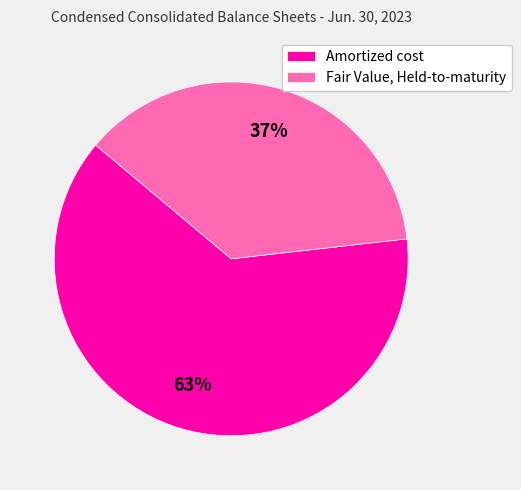

What is the smallest slice in the pie chart?

Fair Value, Held-to-maturity